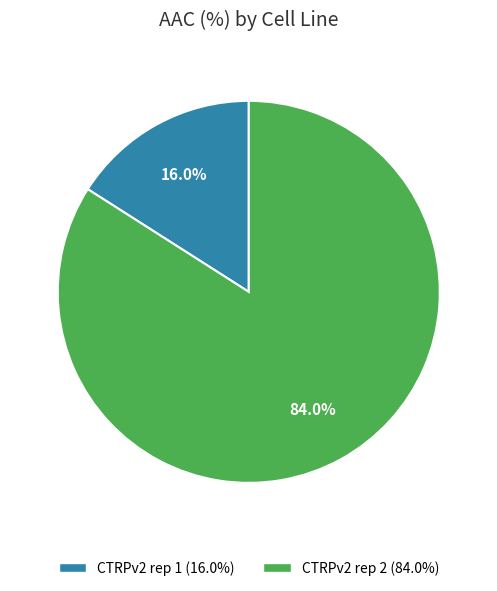

What percentage is the CTRPv2 rep 2 slice, to the nearest percent?

84%